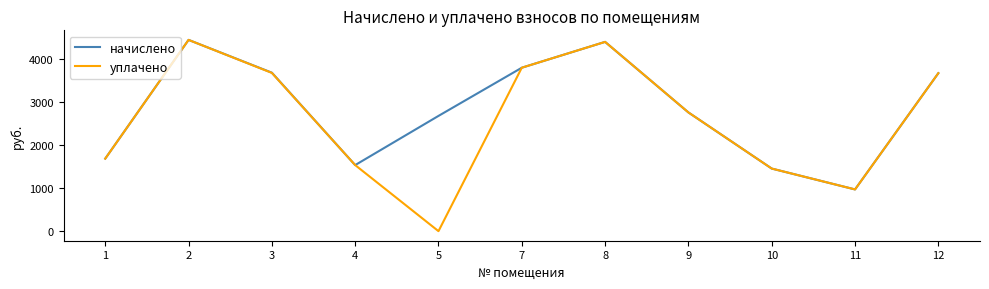

What is the greatest value displayed?

4435.2